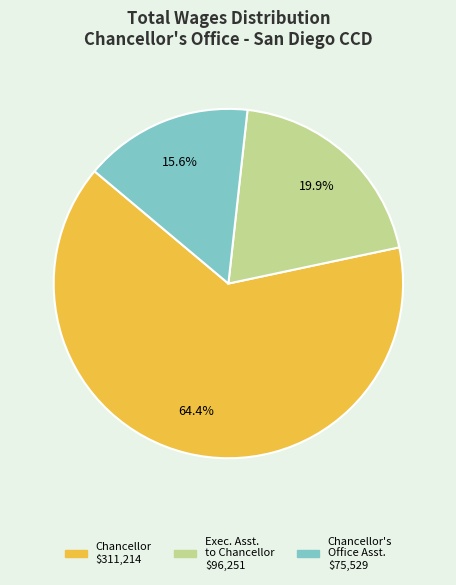

To the nearest percent, what is the difference between the largest and smallest slice percentages?

49%